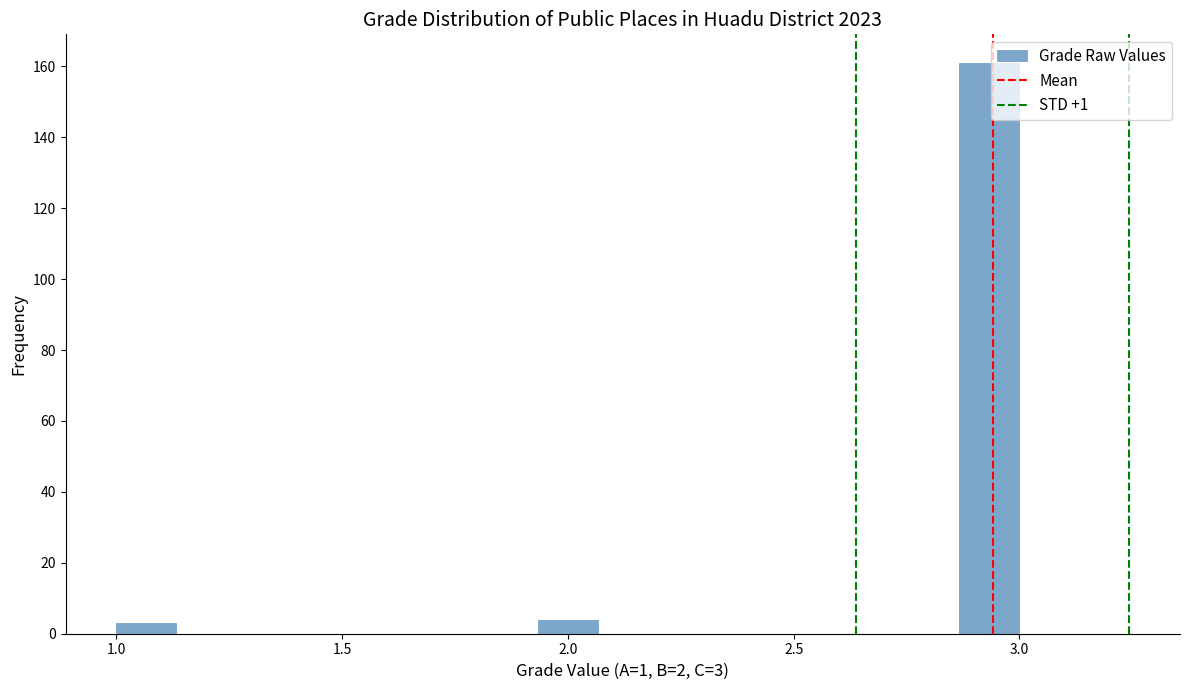

Read against the x-axis, roughly where is the centre of the tallest bar?

2.95